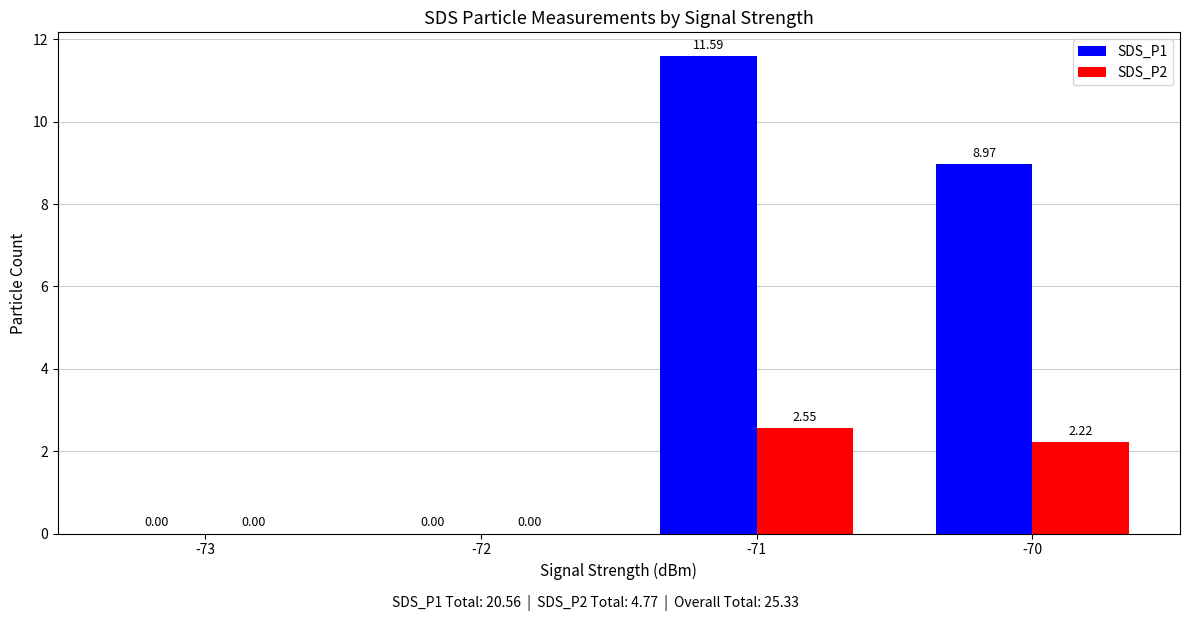

Is the value of SDS_P1 at -70 greater than the value of SDS_P2 at -70?

Yes